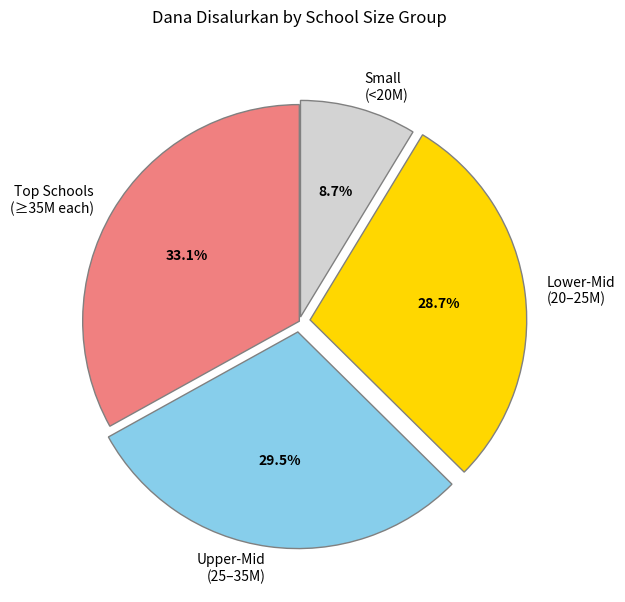

Approximately how many times larger is the value at Small (<20M) compared to Lower-Mid (20–25M)?

0.3